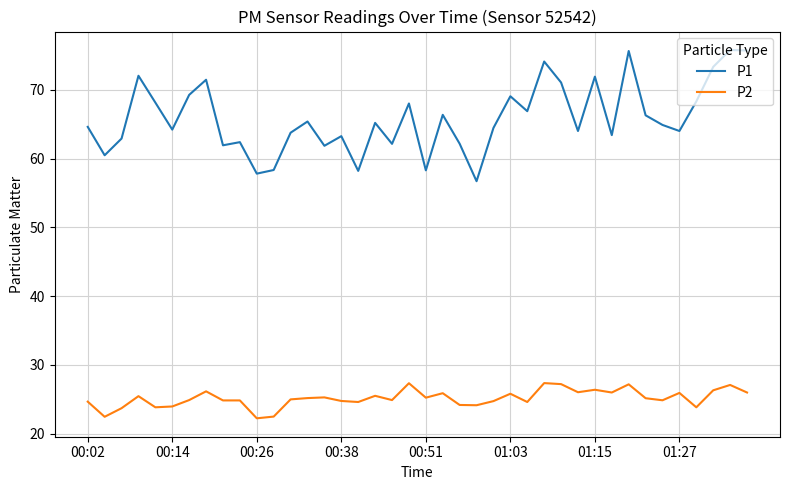

True or false: P1 and P2 cross at least once.

False